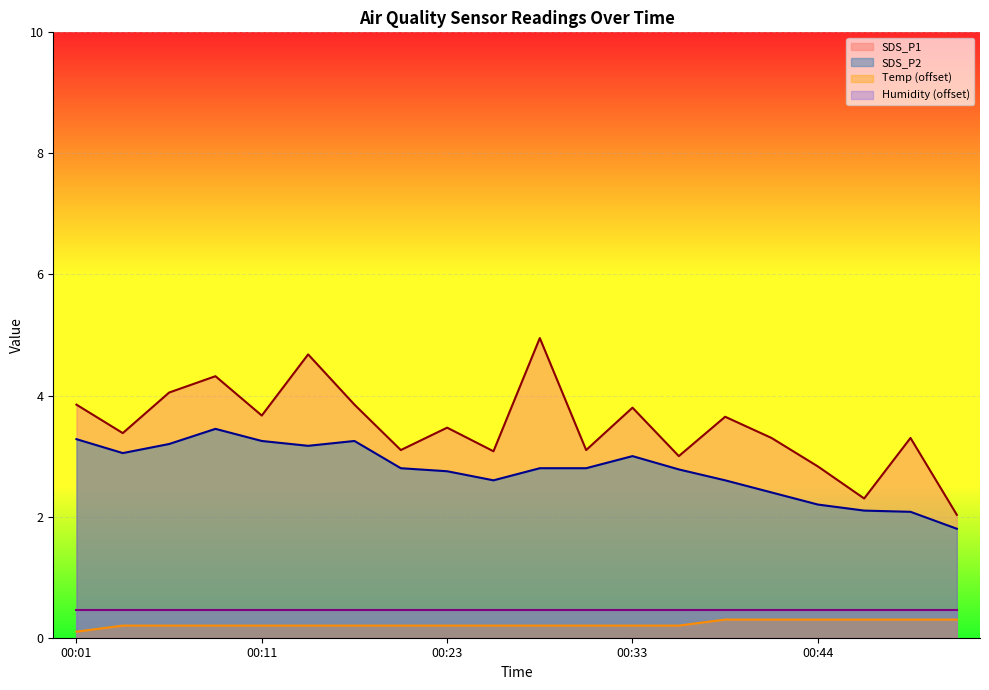

What is the value of the Temp point at the 18th from the left?

0.3